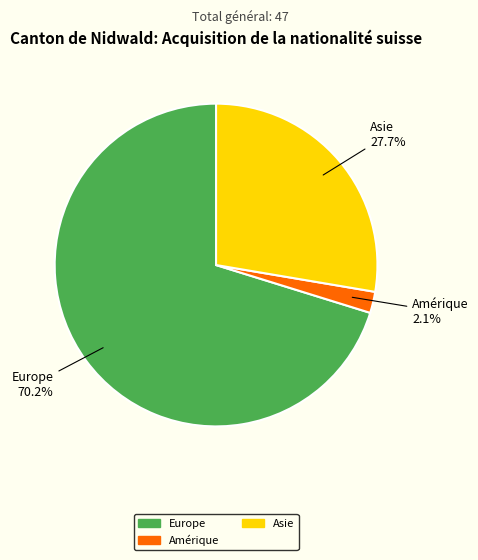

Is there any slice that represents more than half of the pie?

Yes